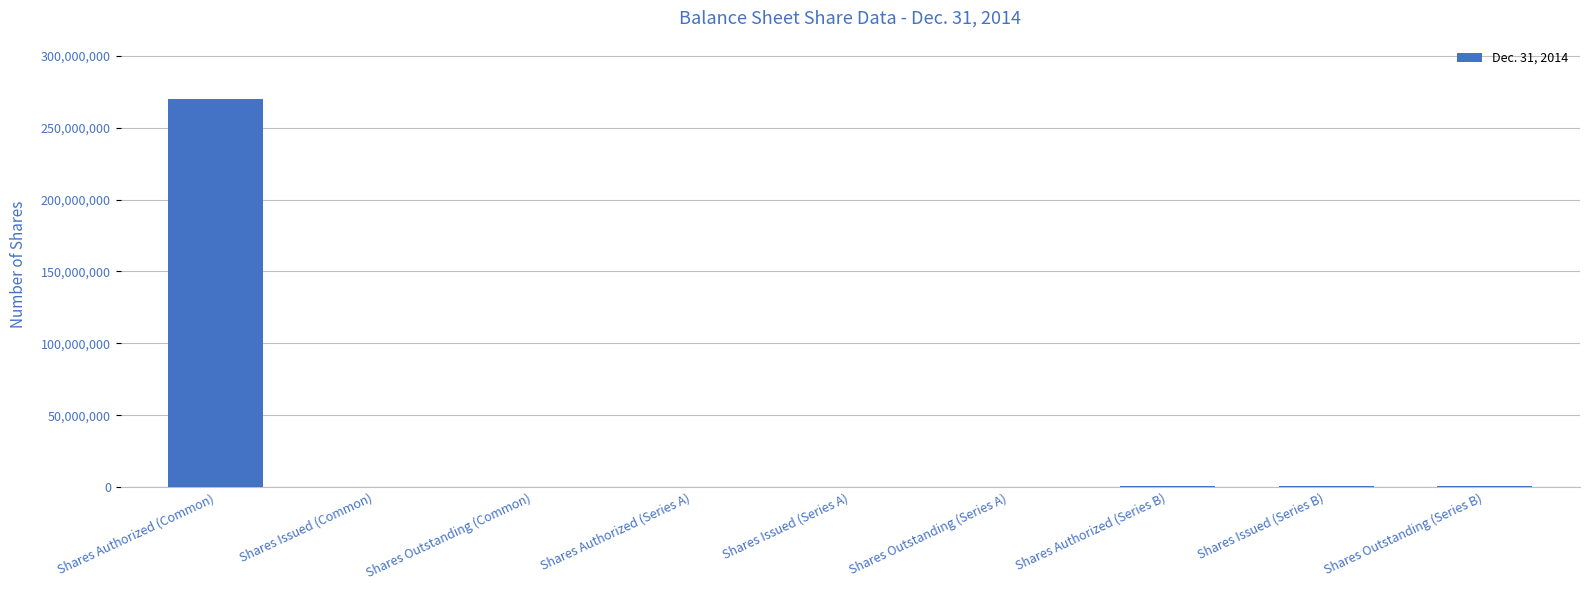

Between Shares Authorized (Series B) and Shares Authorized (Common), which is larger?

Shares Authorized (Common)